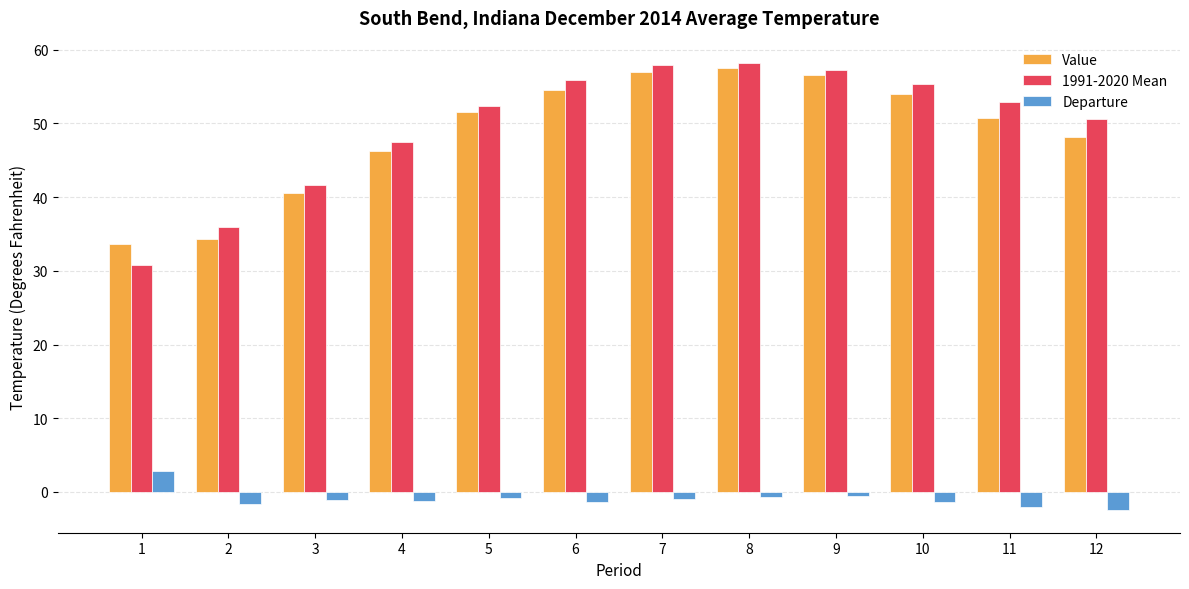

What is the spread (max minus min) of values at 4?

48.7